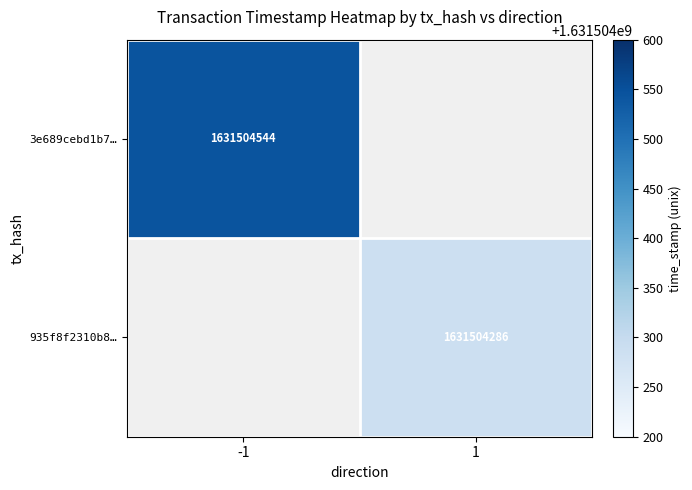

Which series has the widest spread of values?

3e689cebd1b79e684c790bac69b211e46a5f8c4